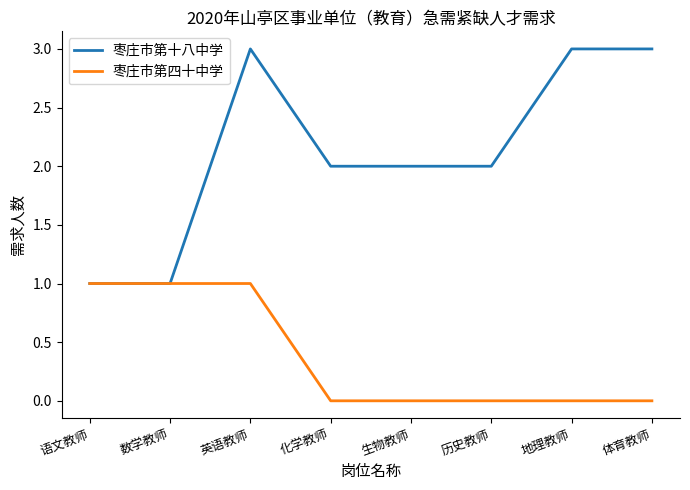

Rank the series by their average value, from lowest to highest.

枣庄市第四十中学, 枣庄市第十八中学